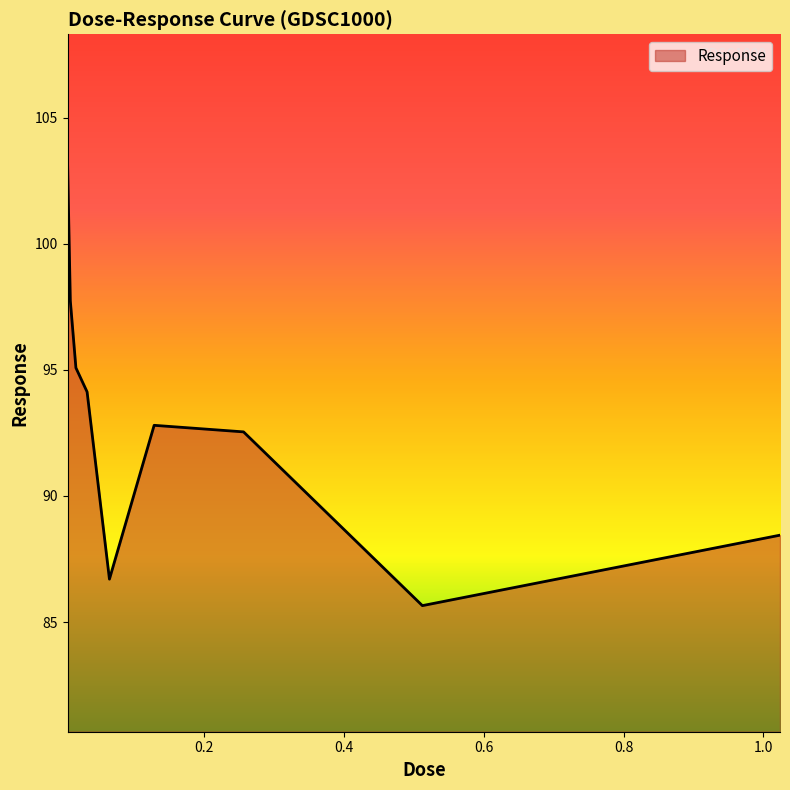

What is the average value?

92.9